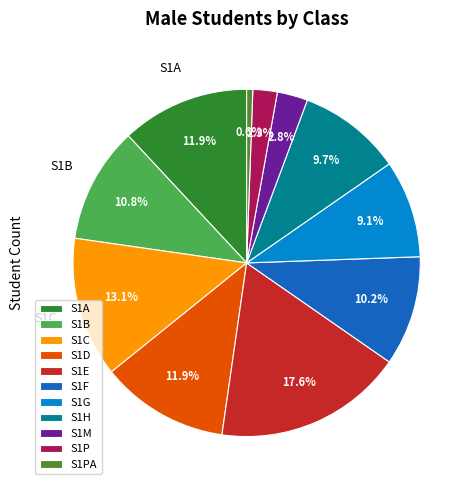

To the nearest percent, what percentage of the pie is S1PA?

1%